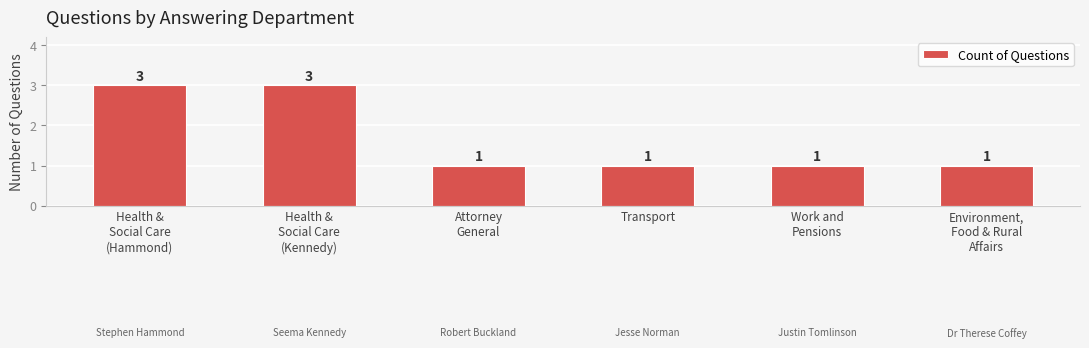

How many bars are there in total?

6